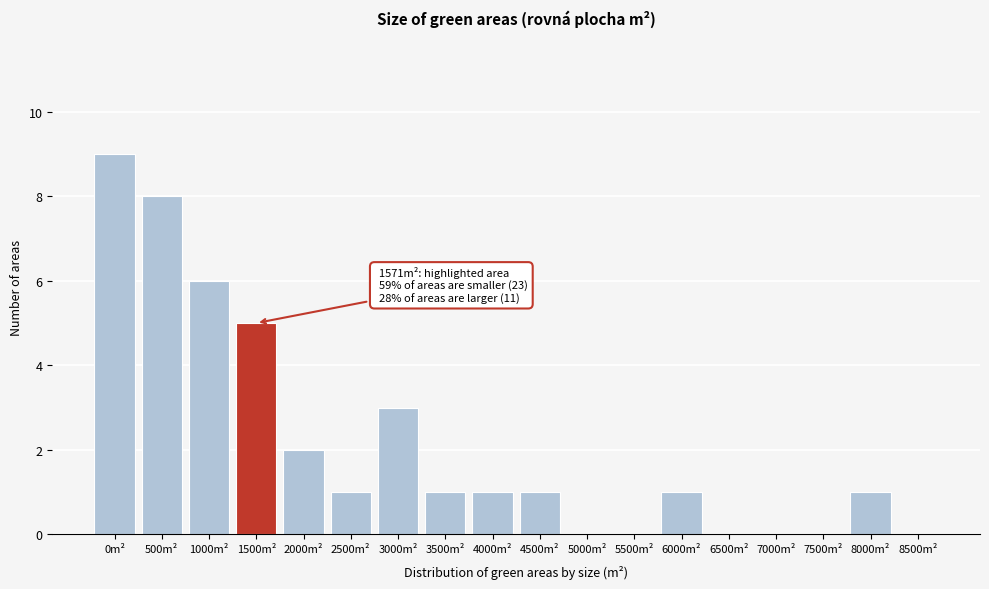

Reading left to right, extract all data points from this chart.

0m²=9	500m²=8	1000m²=6	1500m²=5	2000m²=2	2500m²=1	3000m²=3	3500m²=1	4000m²=1	4500m²=1	5000m²=0	5500m²=0	6000m²=1	6500m²=0	7000m²=0	7500m²=0	8000m²=1	8500m²=0